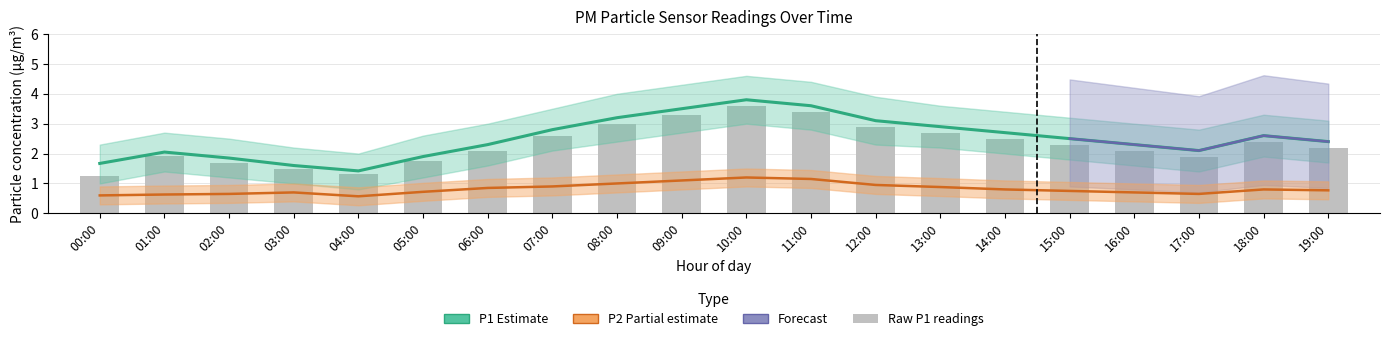

How many values in the P1 (Estimate) series are below 2?

5